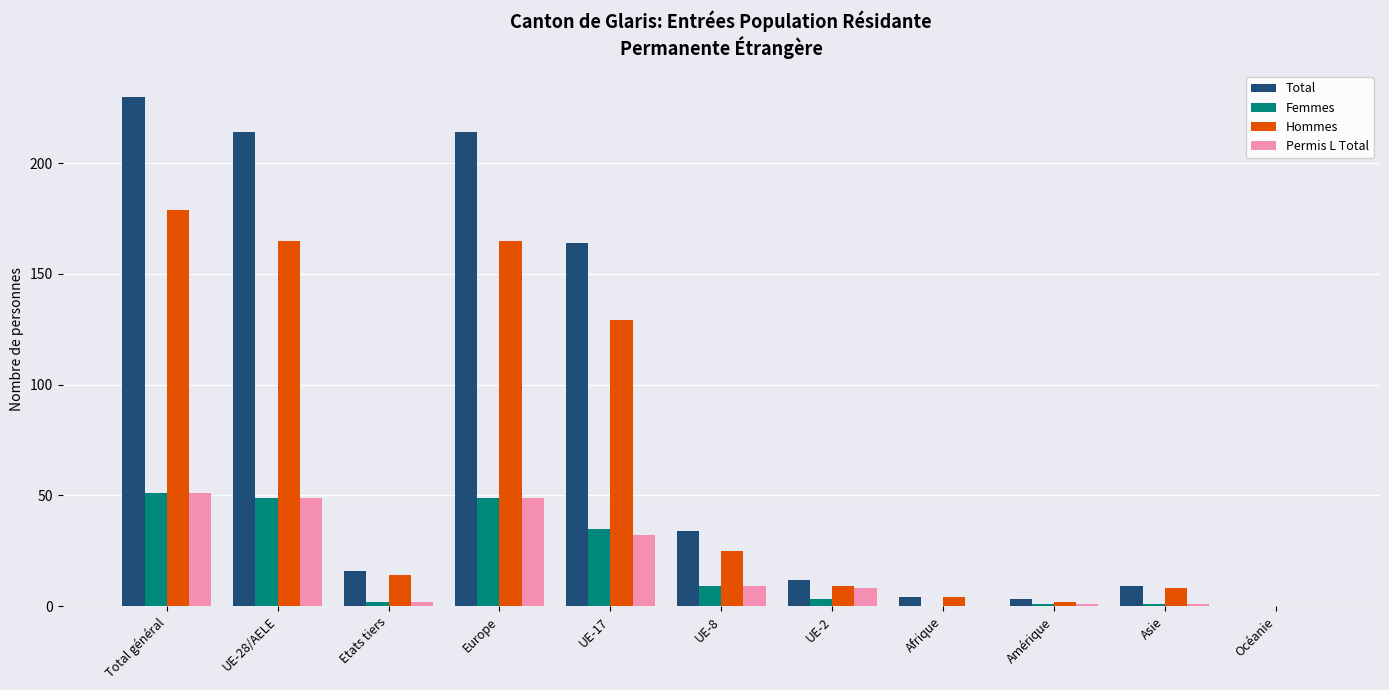

Is it true that Total equals 164 at UE-17?

True